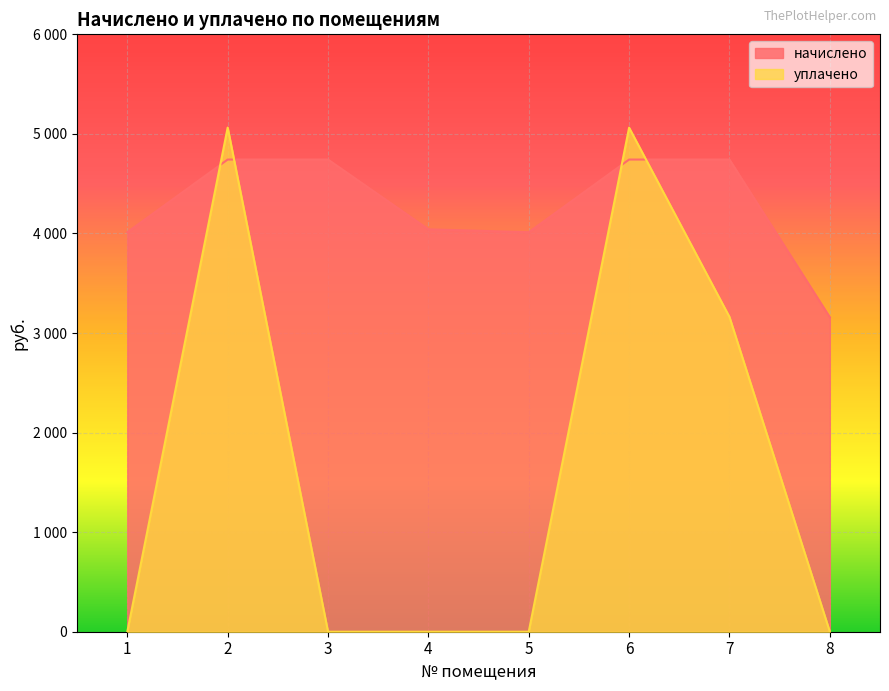

What is the average value of the уплачено series?

1661.0